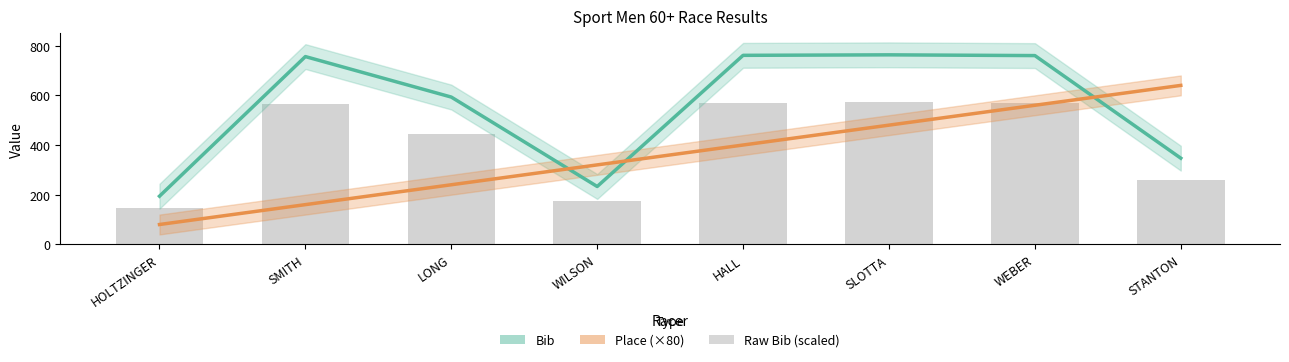

What position from the right is WEBER?

2